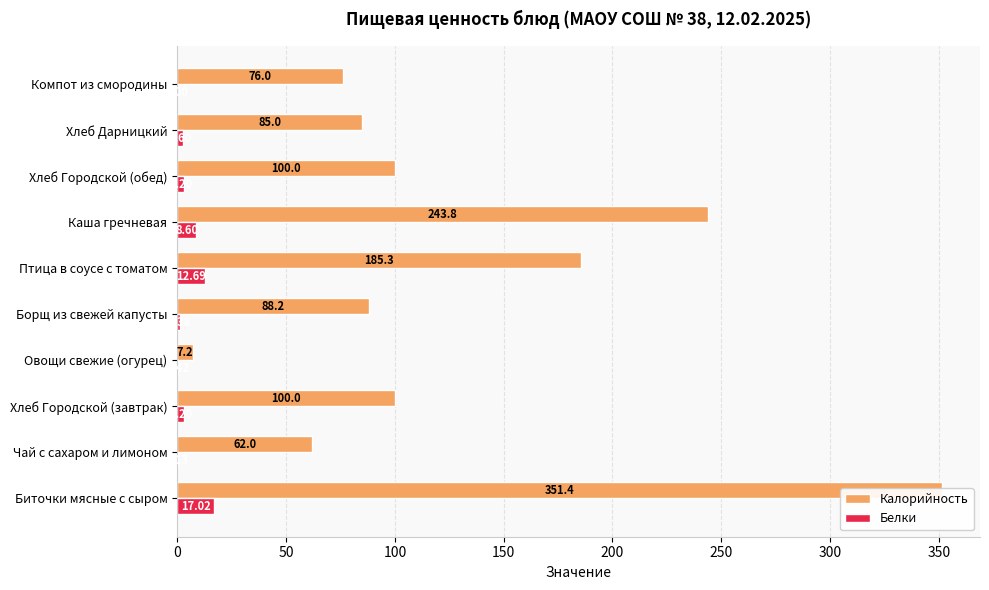

The value of Белки at Борщ из свежей капусты is 0.7. True or false?

False